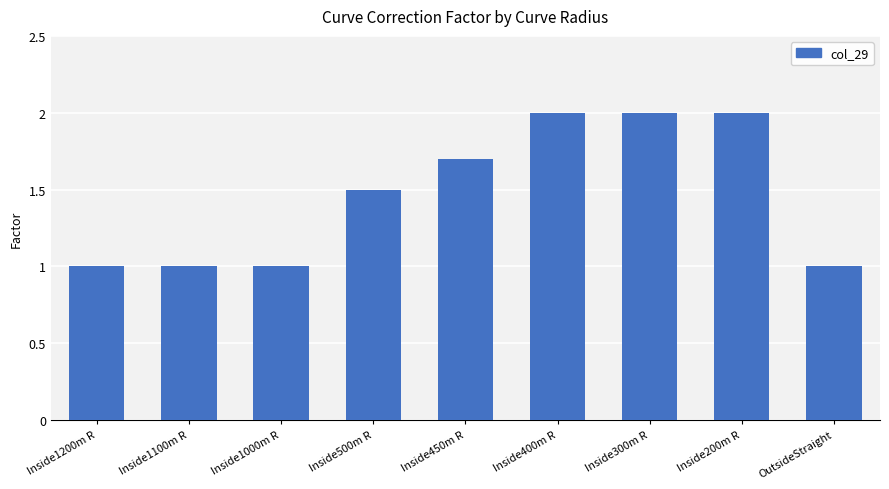

Reading right to left, extract all data points from this chart.

1.0	2.0	2.0	2.0	1.7	1.5	1.0	1.0	1.0